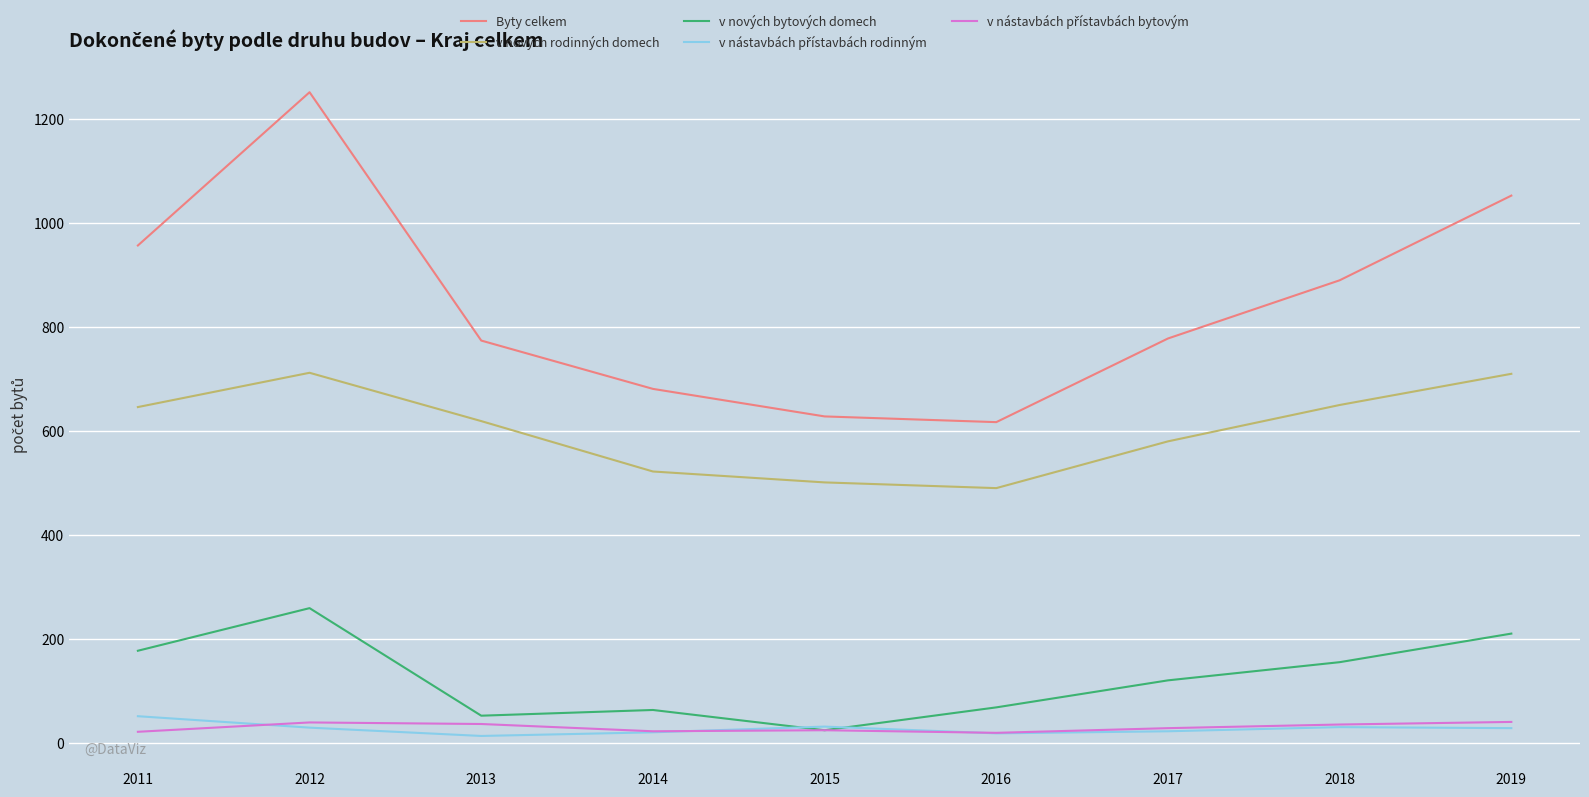

Which series has the largest total across all categories?

Byty celkem